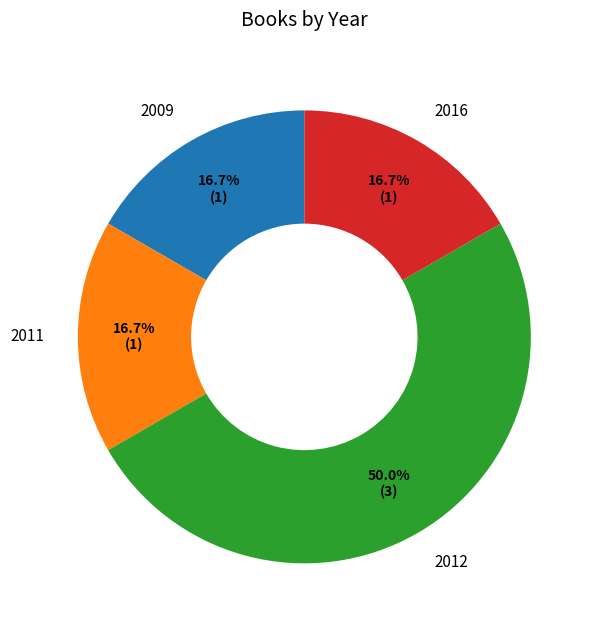

Do 2011 and 2009 together represent more than half of the pie?

No